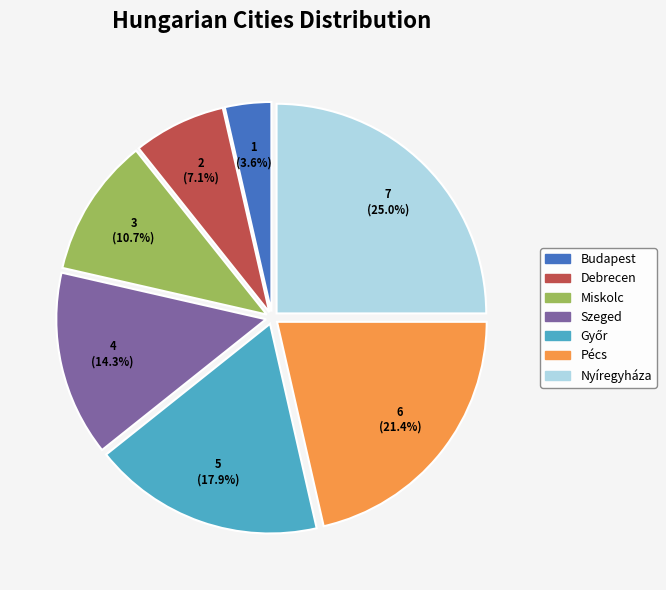

To the nearest percent, what is the difference between the Miskolc and Debrecen slice percentages?

4%